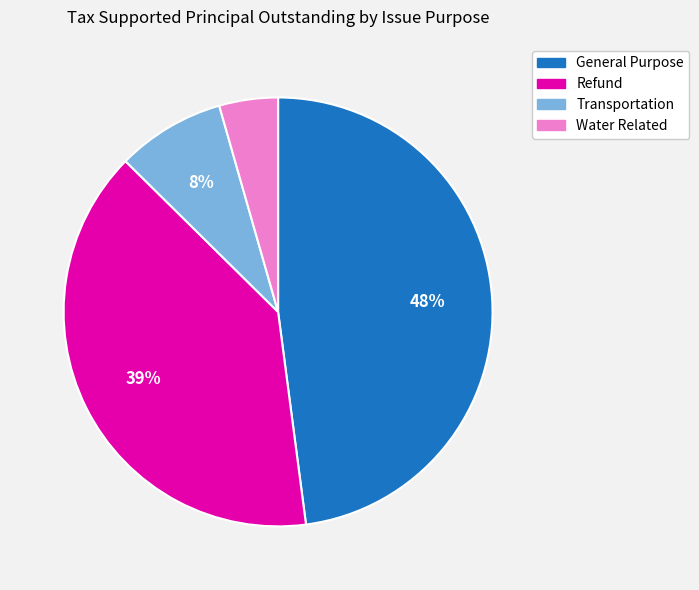

What is the smallest slice in the pie chart?

Water Related